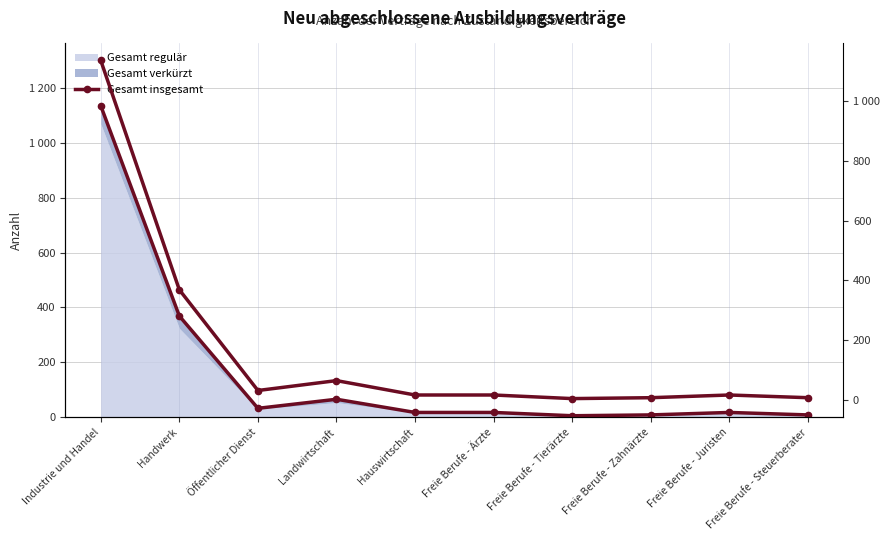

How many interior local peaks (higher than both neighbors) does the data have?

2